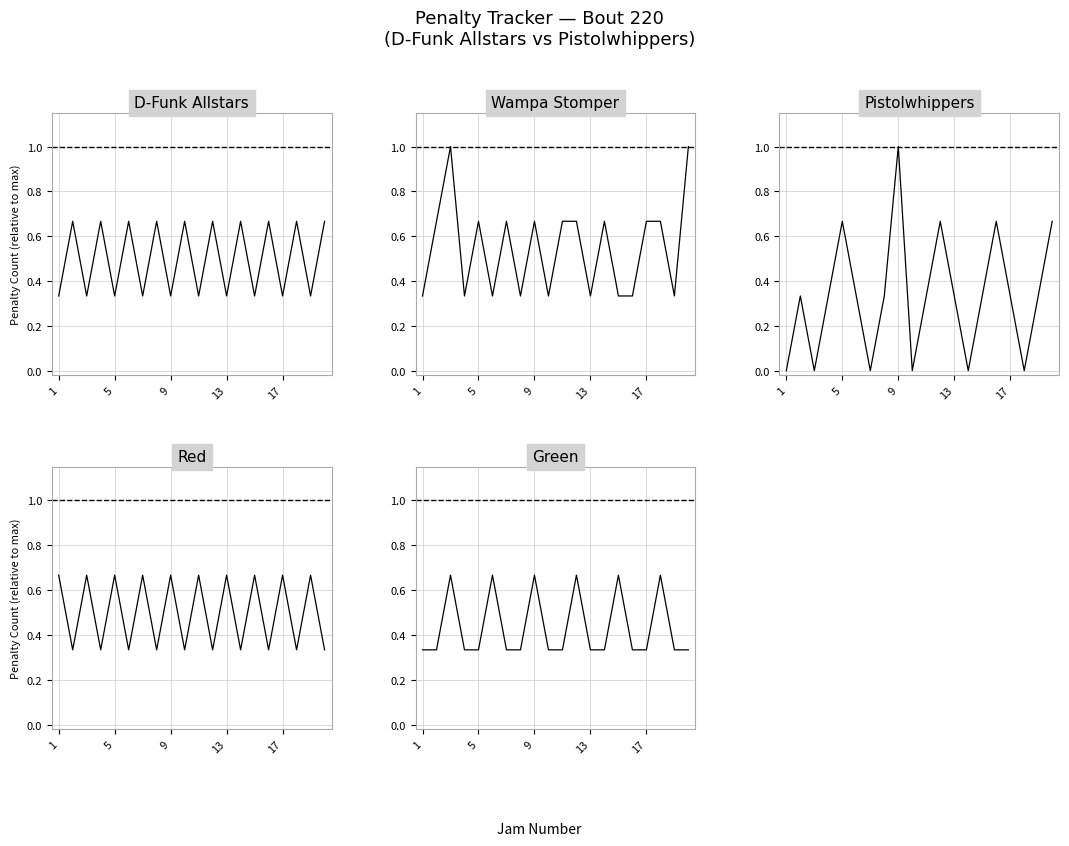

Rank the series by their maximum value, from lowest to highest.

D-Funk Allstars, Red, Green, Wampa Stomper, Pistolwhippers